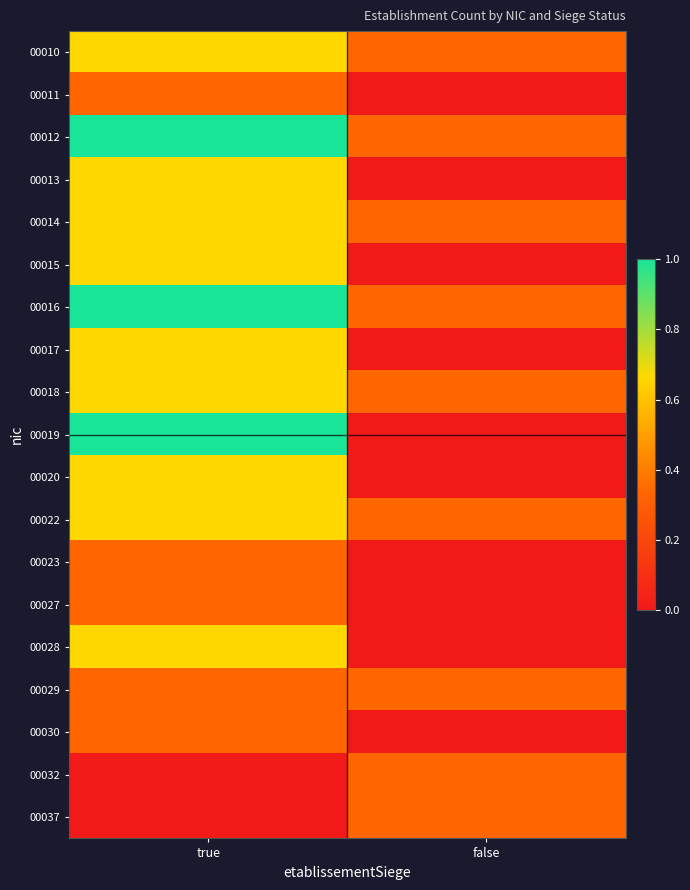

Which series changed the most between true and false?

00019